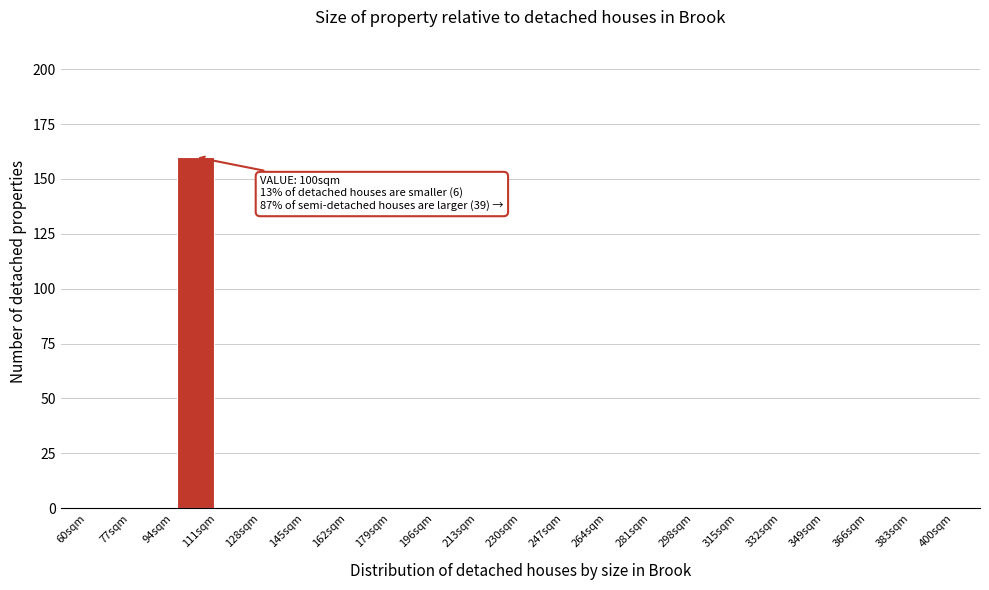

Which range on the x-axis has the tallest bar?

94 to 111